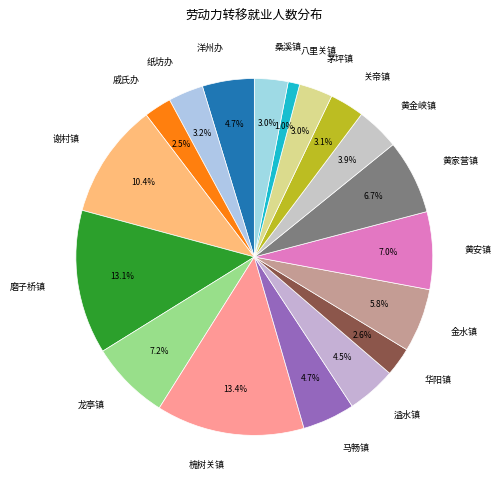

The 八里关镇 slice represents 1% of the pie. True or false?

True